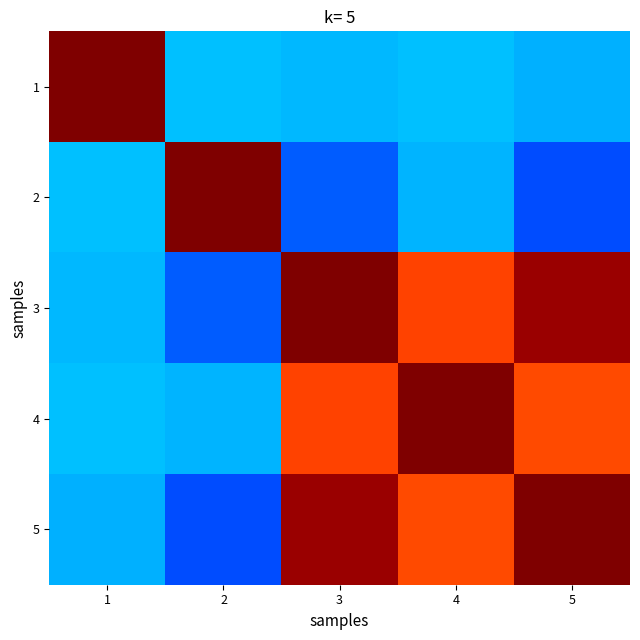

Reading left to right, what are all the values shown in this chart?

1: 1=1.0	2=0.3	3=0.3	4=0.3	5=0.3
2: 1=0.3	2=1.0	3=0.2	4=0.3	5=0.2
3: 1=0.3	2=0.2	3=1.0	4=0.8	5=1.0
4: 1=0.3	2=0.3	3=0.8	4=1.0	5=0.8
5: 1=0.3	2=0.2	3=1.0	4=0.8	5=1.0